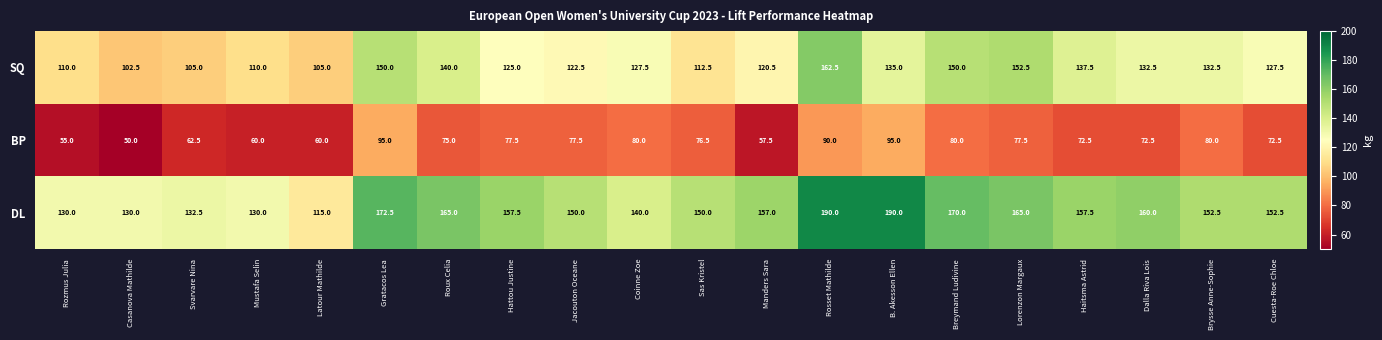

Rank the series at Jacouton Oceane from highest to lowest value.

DL, SQ, BP